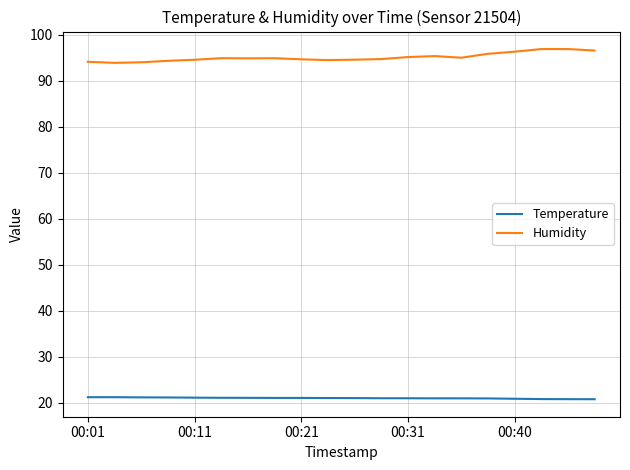

Which series has the largest total across all categories?

Humidity